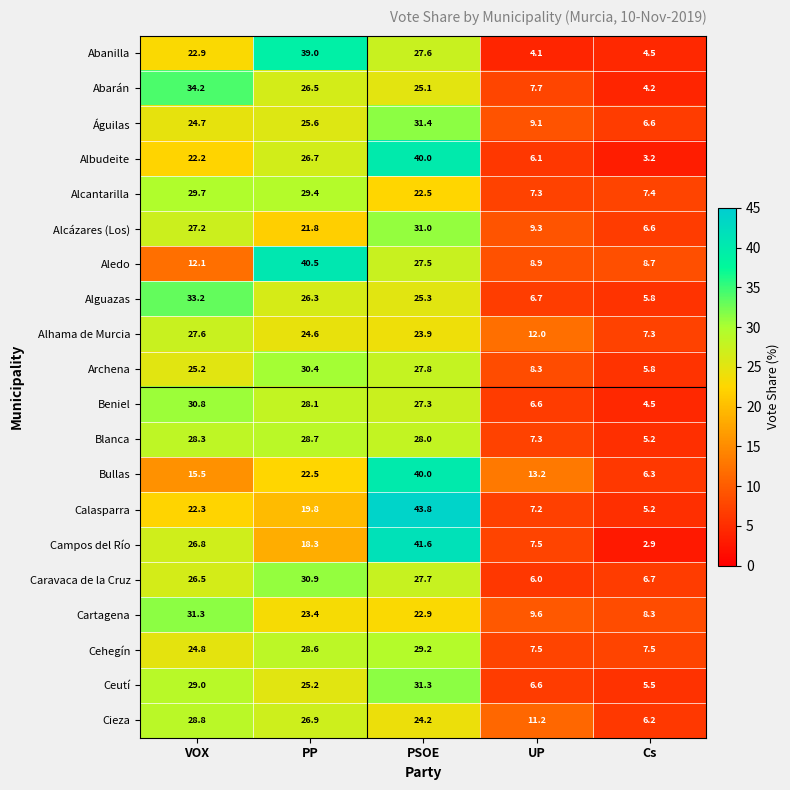

At which category does the chart reach its minimum across all series?

Cs